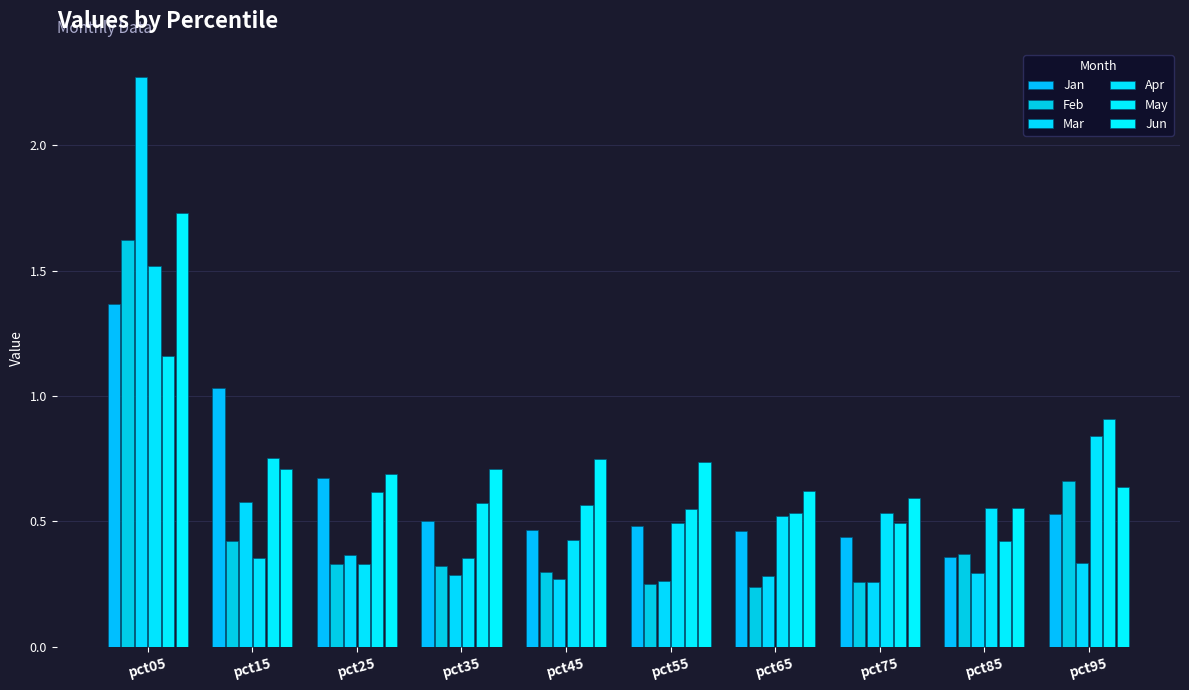

True or false: Apr has a value of 0.1 at pct15.

False